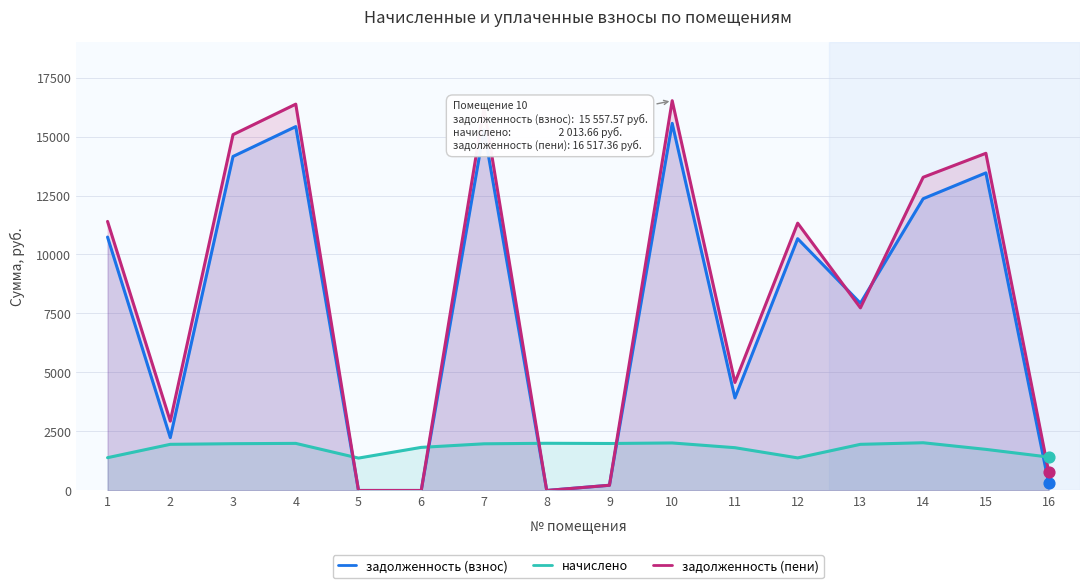

At how many categories does at least one series exceed 9461?

8